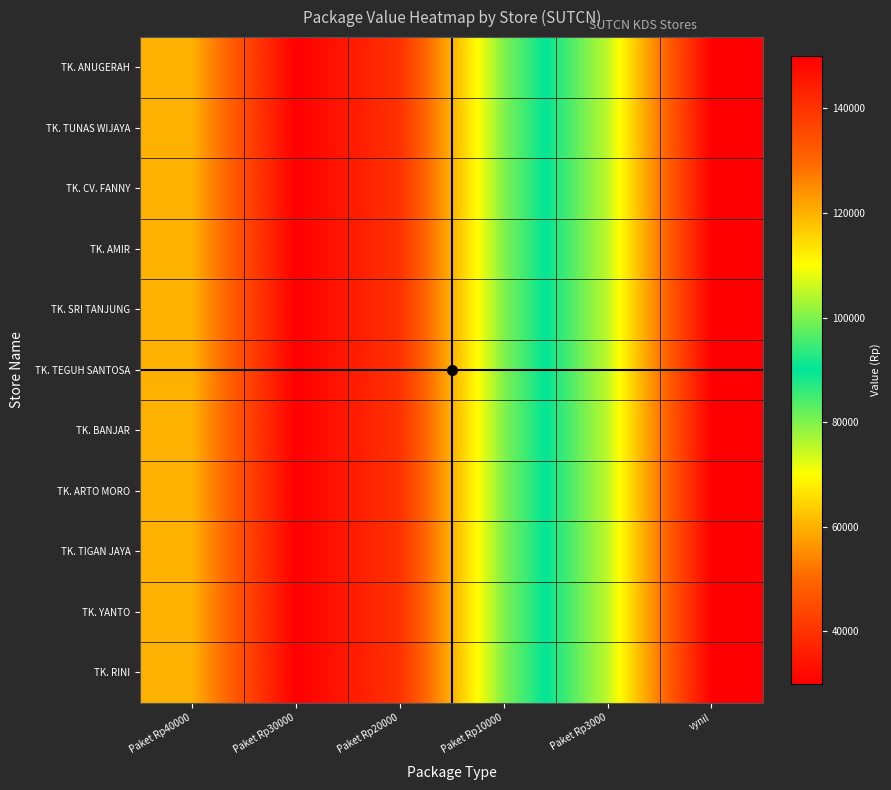

Count the number of categories in the chart.

6